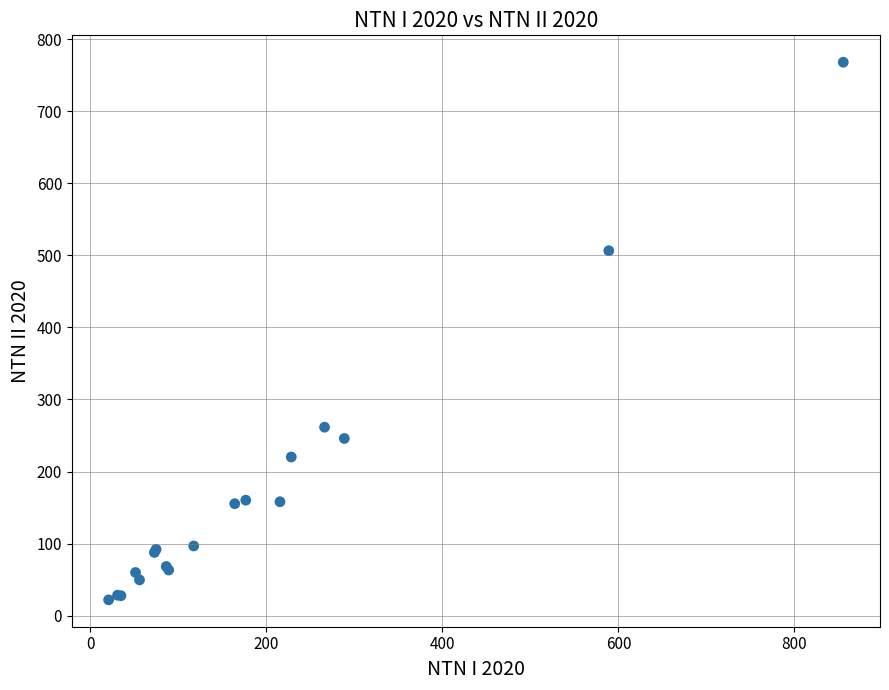

What Y value in the scatter plot is closest to 394?

506.4